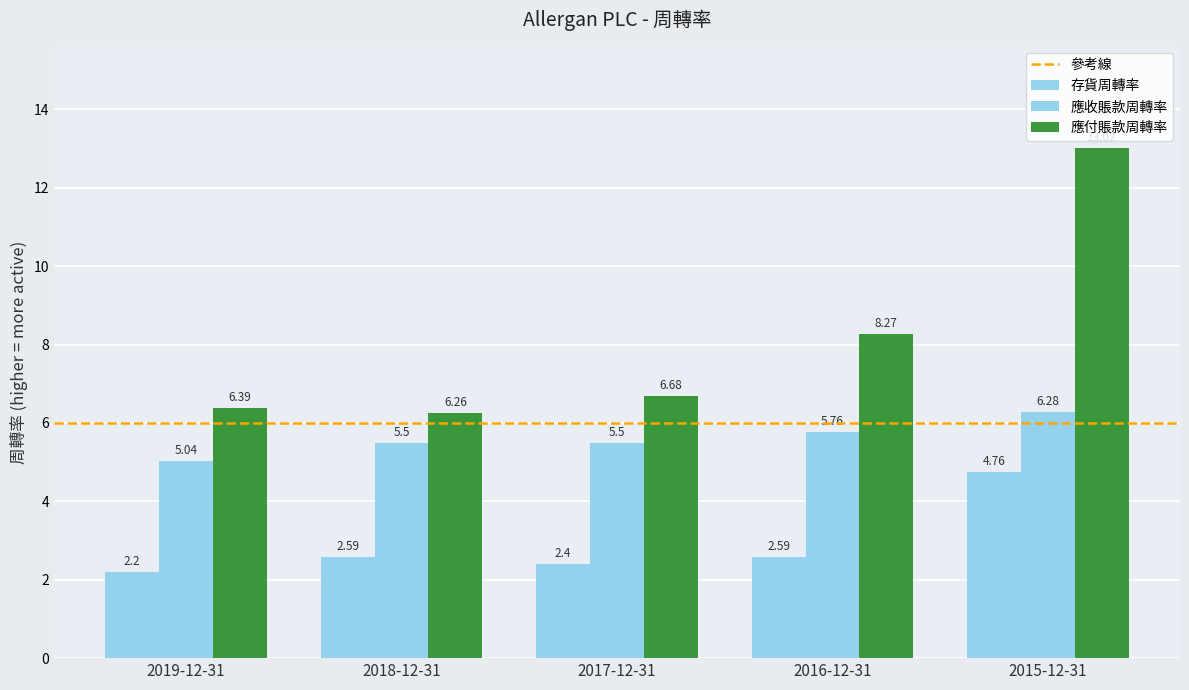

What is the spread (max minus min) of values at 2015-12-31?

8.3